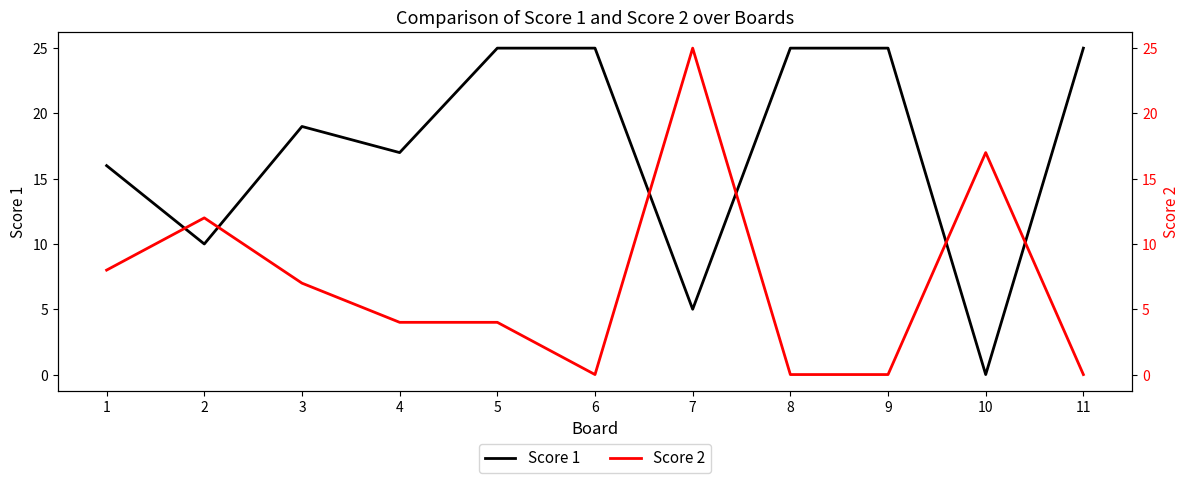

What is the difference between the maximum and minimum values in the Score 2 series?

25